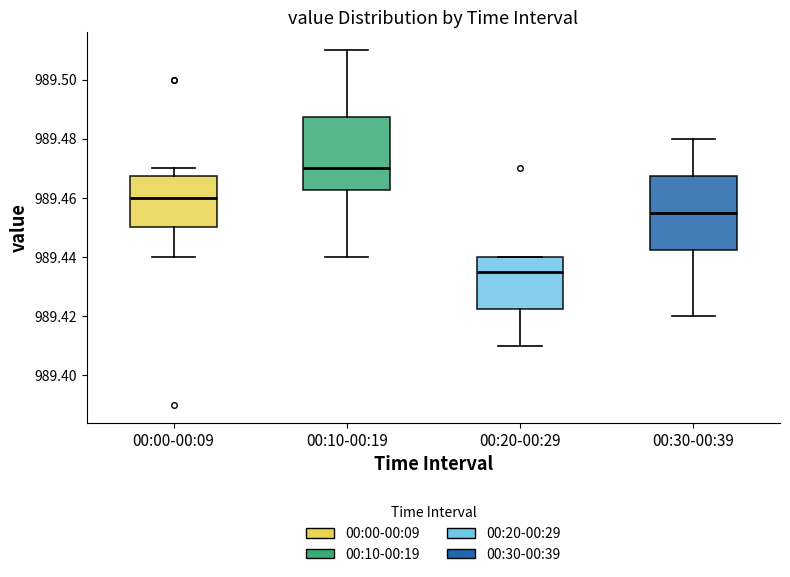

Reading left to right, transcribe this box plot: for each box, give where its median line is, the range the box spans, and where its two whiskers end, as read against the y-axis. The values are not printed on the chart, so give them approximately, as read against the axis.

00:00-00:09: median 989.460, box 989.450 to 989.468, whiskers 989.440 to 989.470
00:10-00:19: median 989.470, box 989.462 to 989.488, whiskers 989.440 to 989.510
00:20-00:29: median 989.436, box 989.422 to 989.440, whiskers 989.410 to 989.440
00:30-00:39: median 989.456, box 989.442 to 989.468, whiskers 989.420 to 989.480